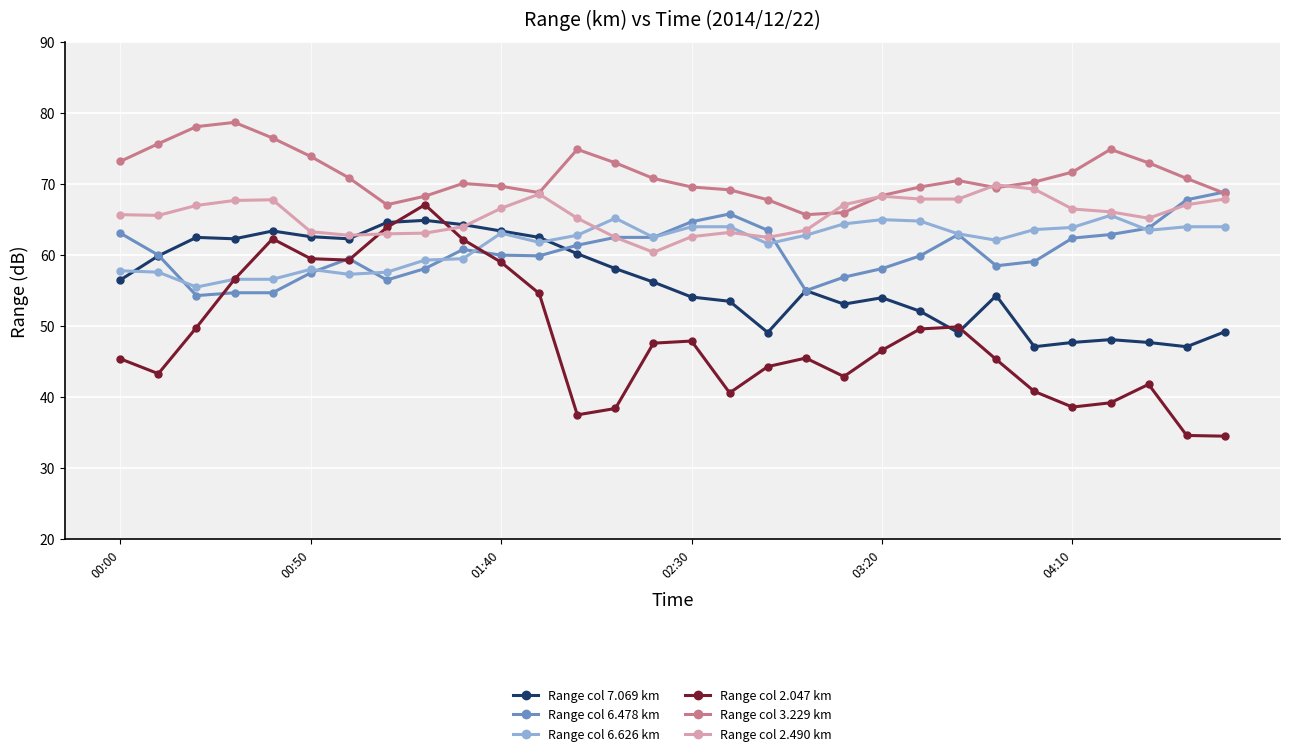

True or false: Range col 6.478 km and Range col 7.069 km cross at least once.

True